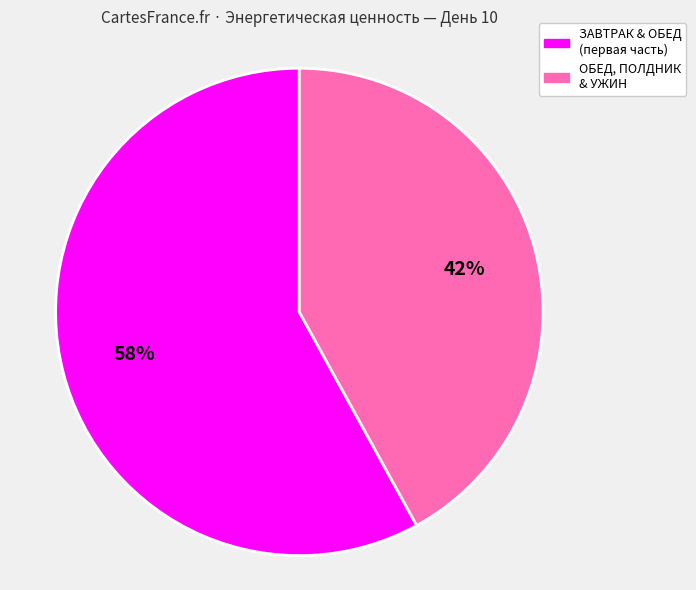

To the nearest percent, what is the difference between the largest and smallest slice percentages?

16%